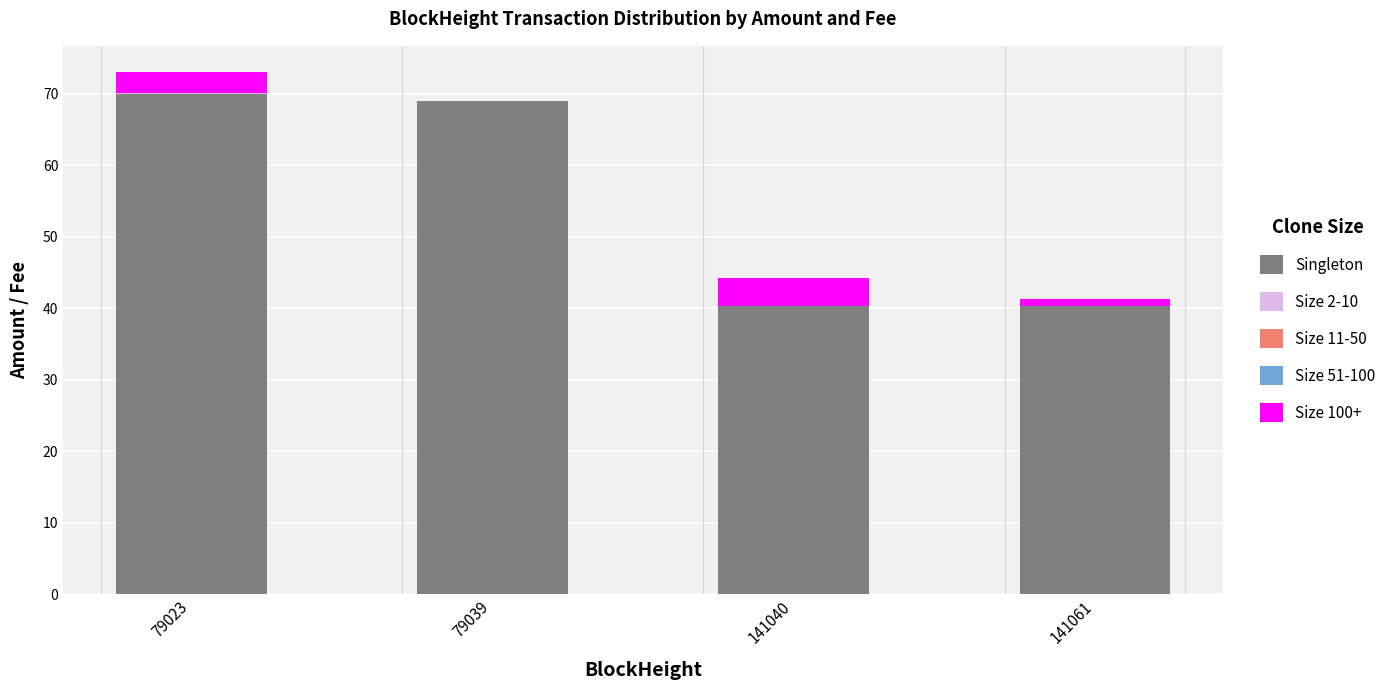

True or false: Singleton has a value of 70.0 at 79023.

True